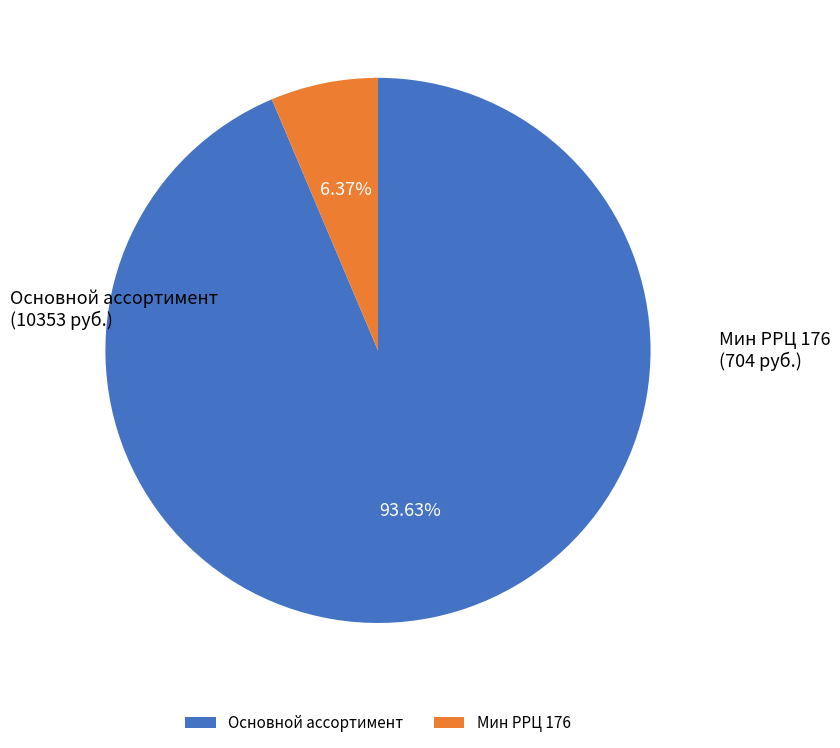

Which slice is the largest?

Основной ассортимент